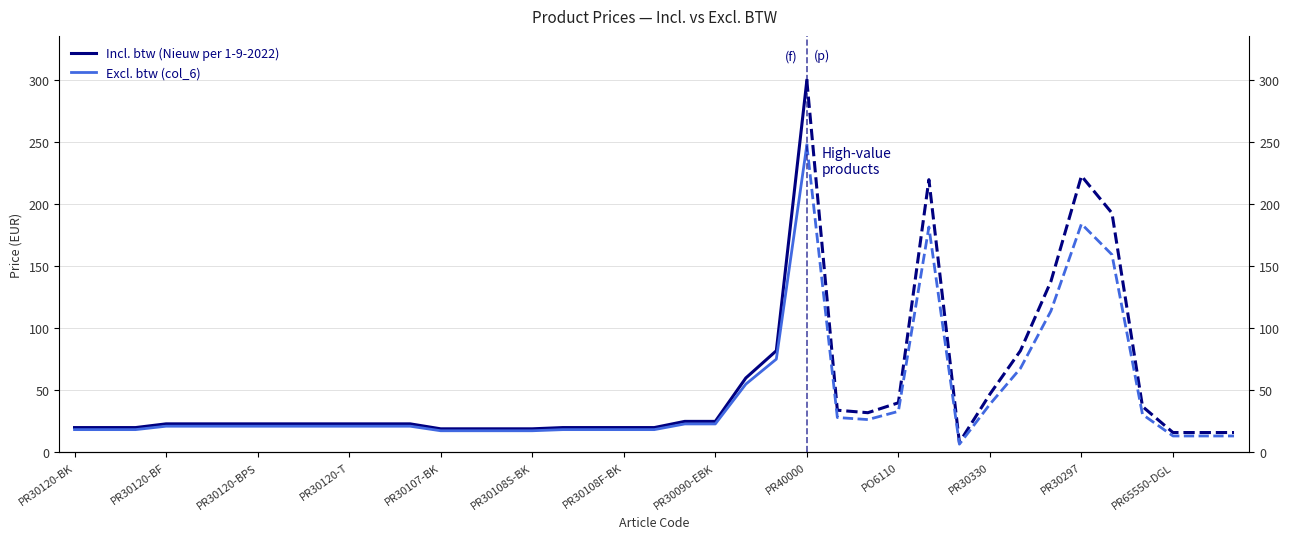

How many lines are shown in the chart?

2